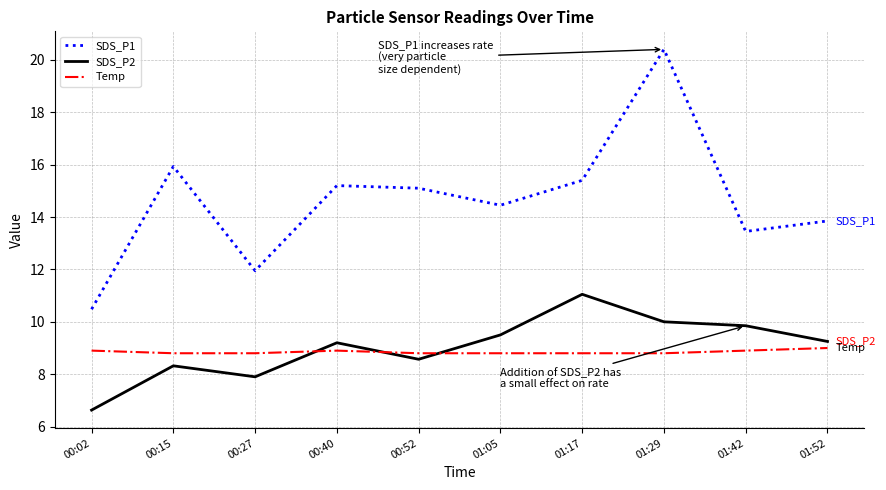

What is the difference between the maximum and minimum values in the SDS_P2 series?

4.4